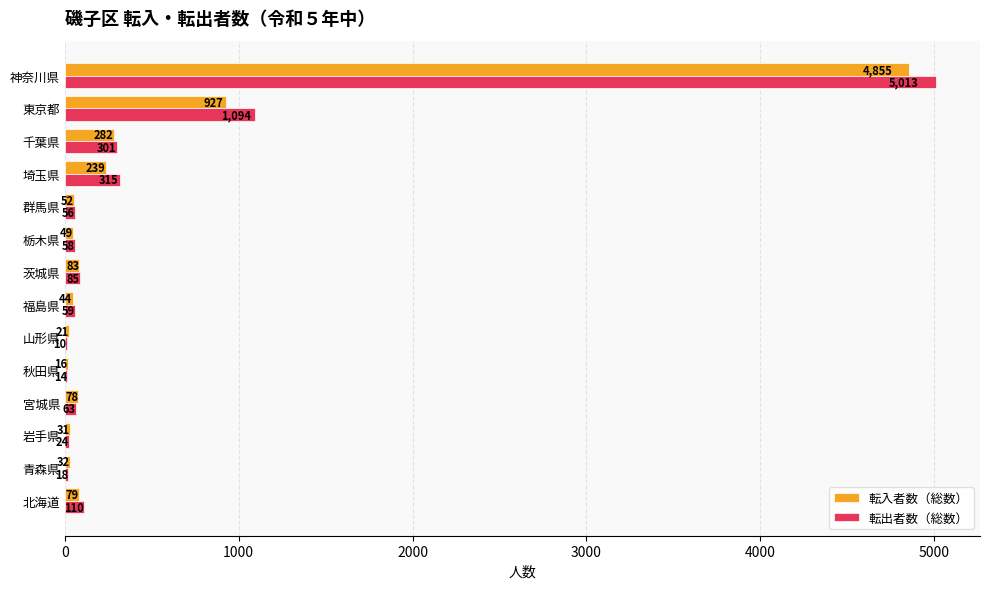

What is the total value across all series at 群馬県?

108